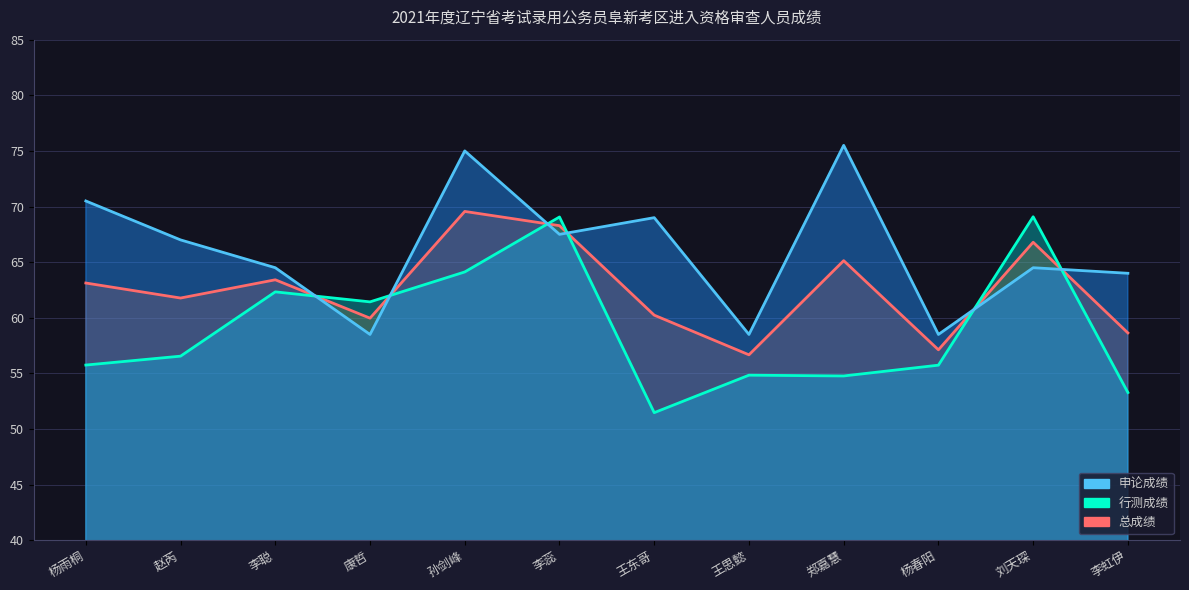

Which category has the lowest value across all series?

王东哥